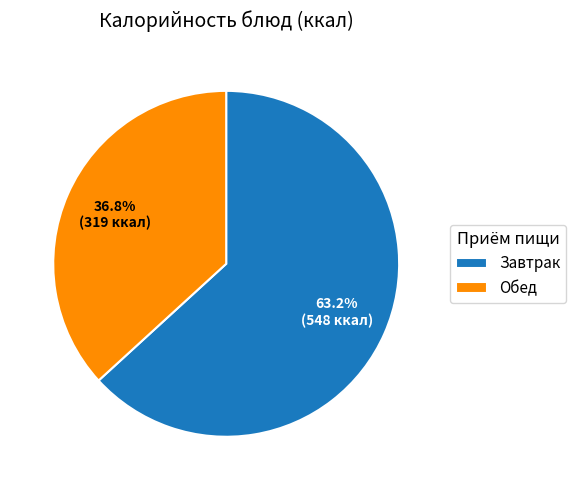

Approximately how many times larger is the value at Завтрак compared to Обед?

1.7